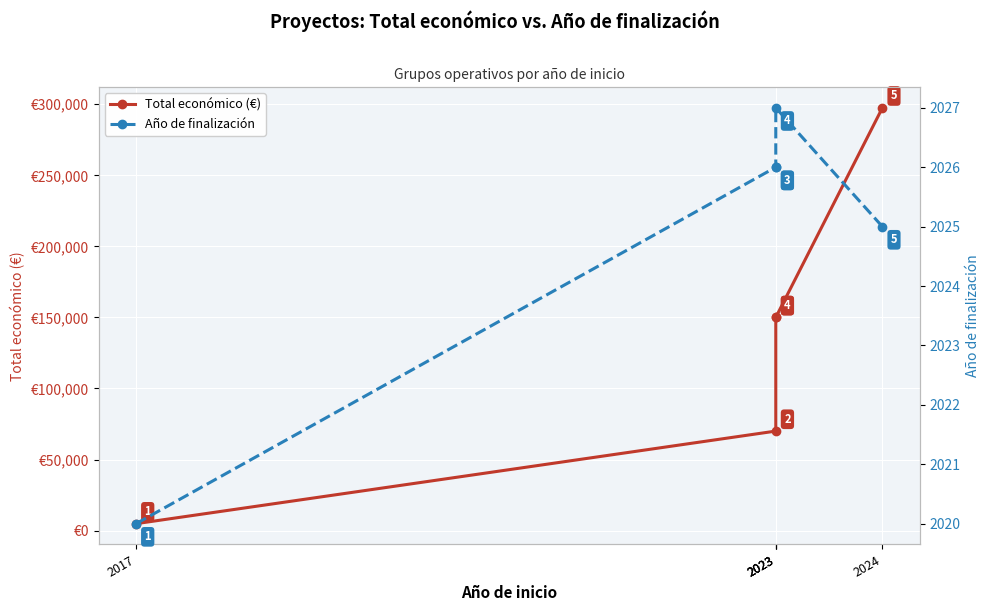

What is the spread (max minus min) of values at 2023?

67974